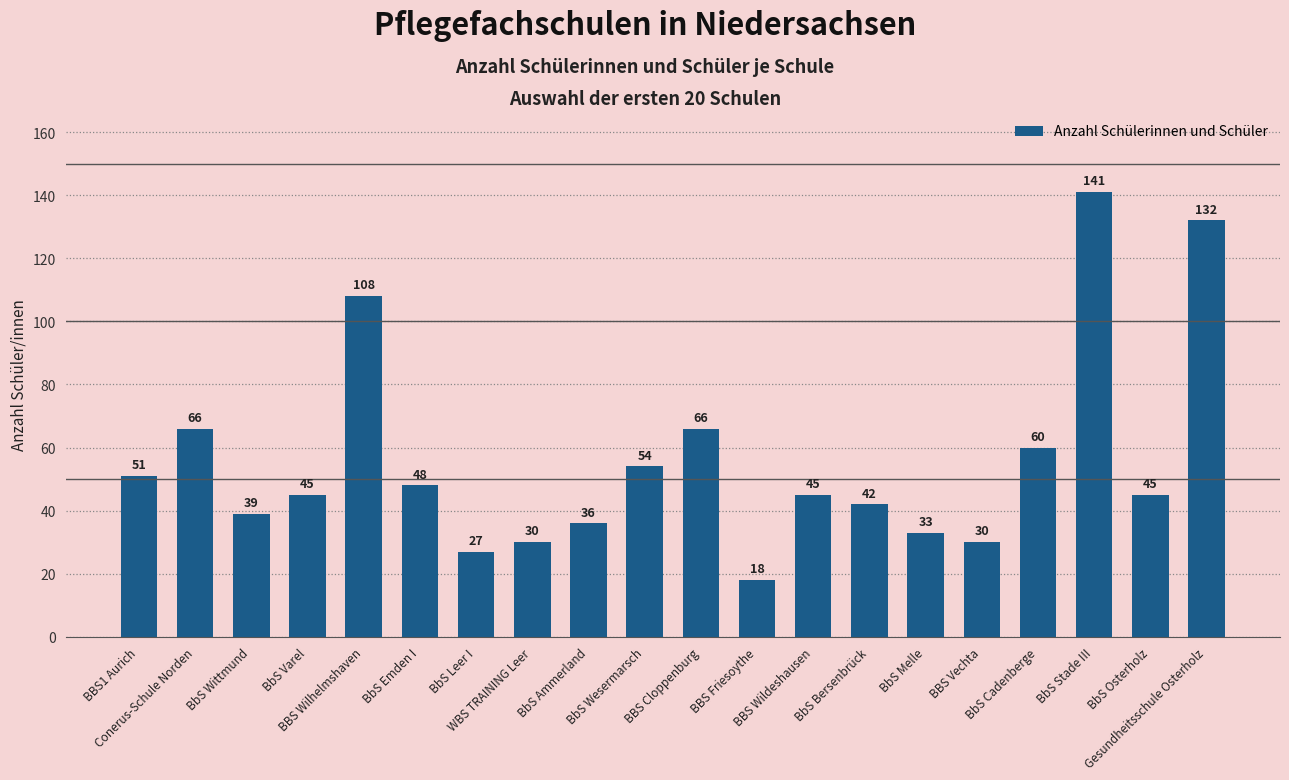

What is the sum of all values?

1116